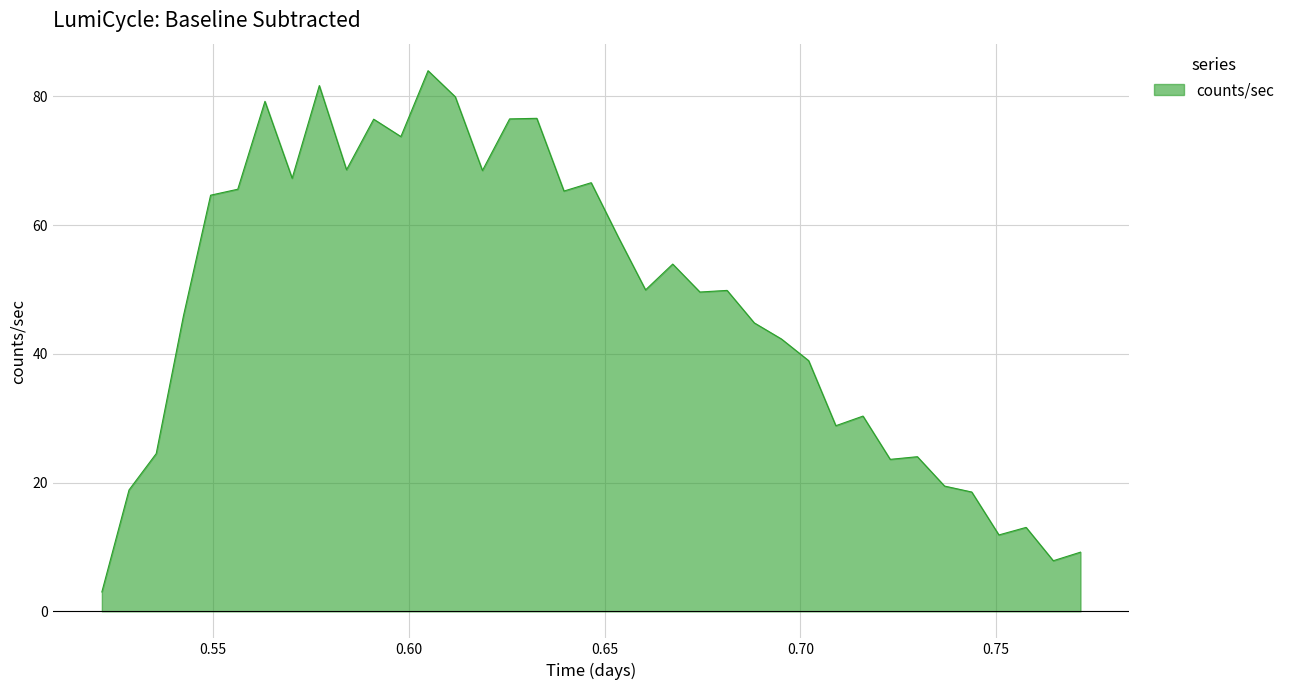

What is the difference between the maximum and minimum values?

81.0